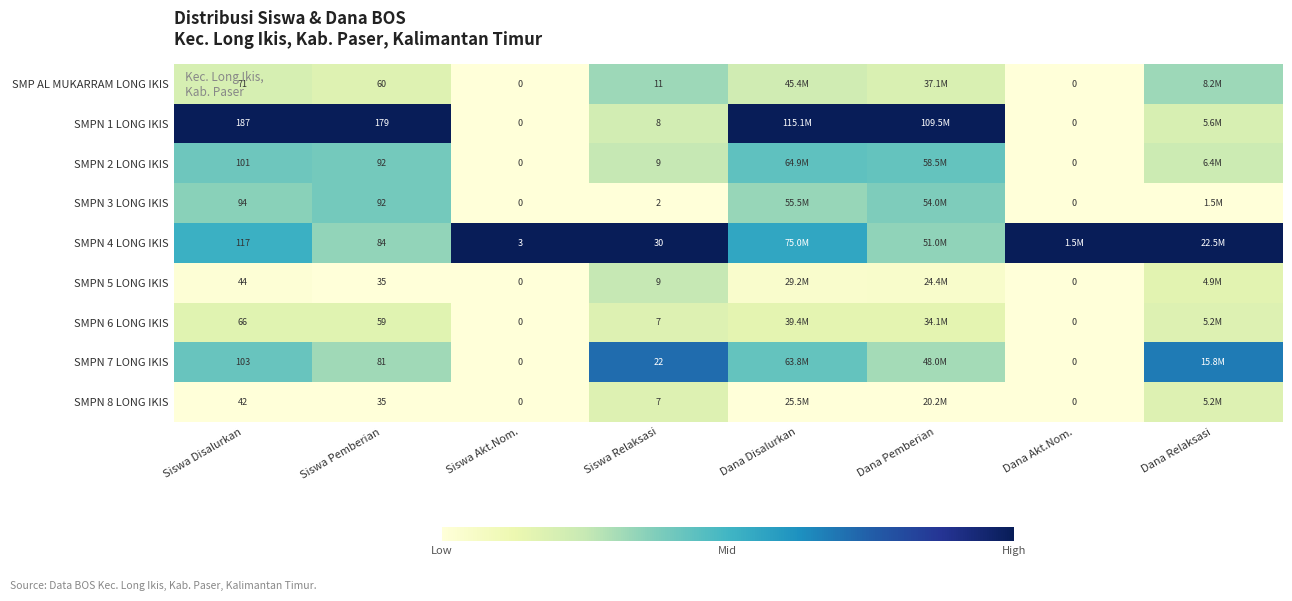

Is the value of SMPN 2 LONG IKIS at Siswa Akt.Nom. greater than the value of SMPN 7 LONG IKIS at Siswa Relaksasi?

No